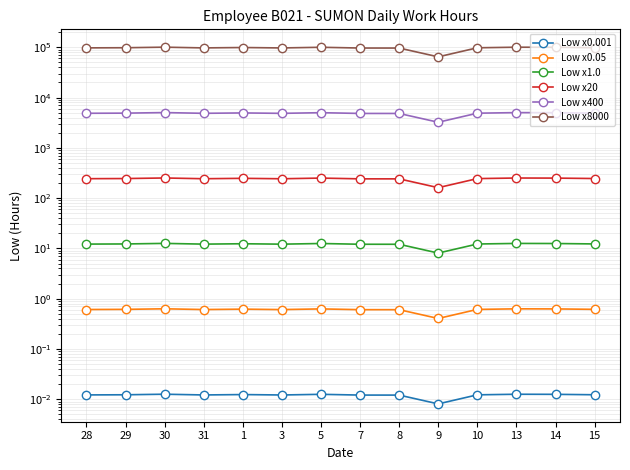

Does the chart display data point markers on the line(s)?

Yes